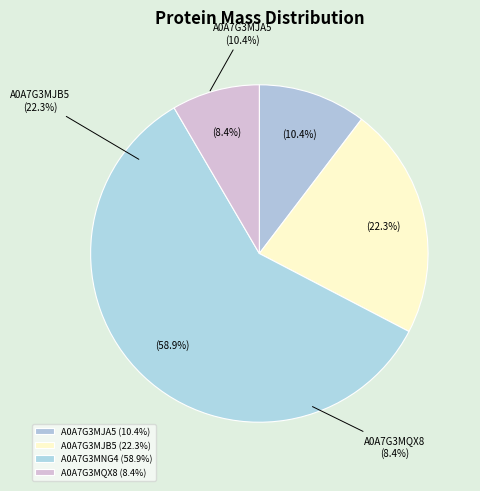

Rank the categories by value from highest to lowest.

A0A7G3MNG4, A0A7G3MJB5, A0A7G3MJA5, A0A7G3MQX8